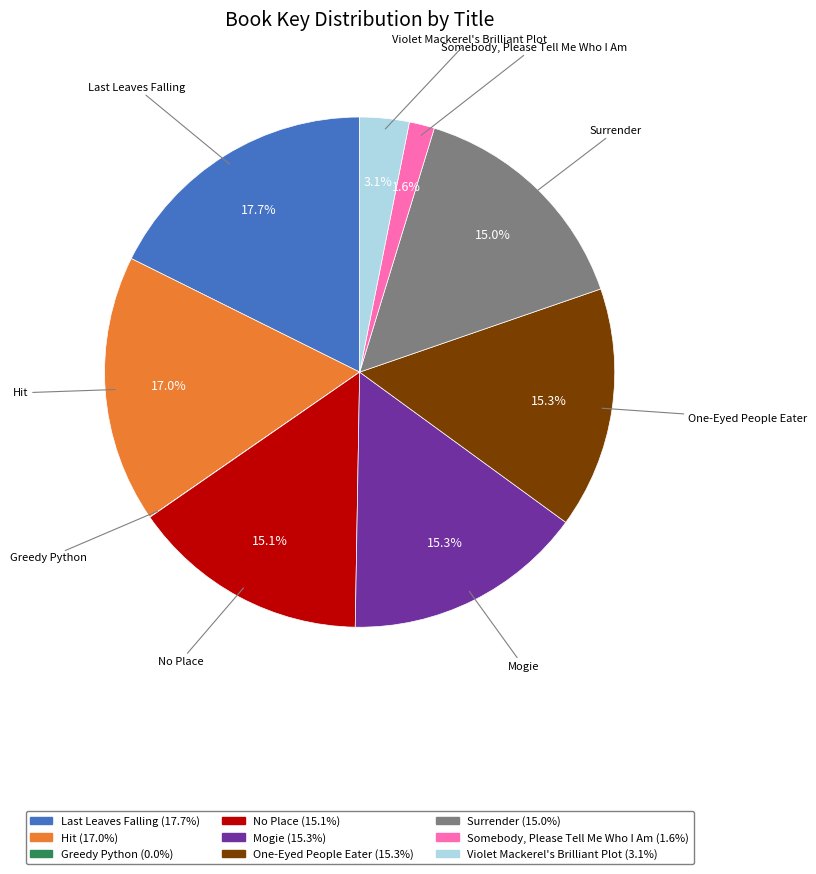

Is there a majority slice in this chart?

No